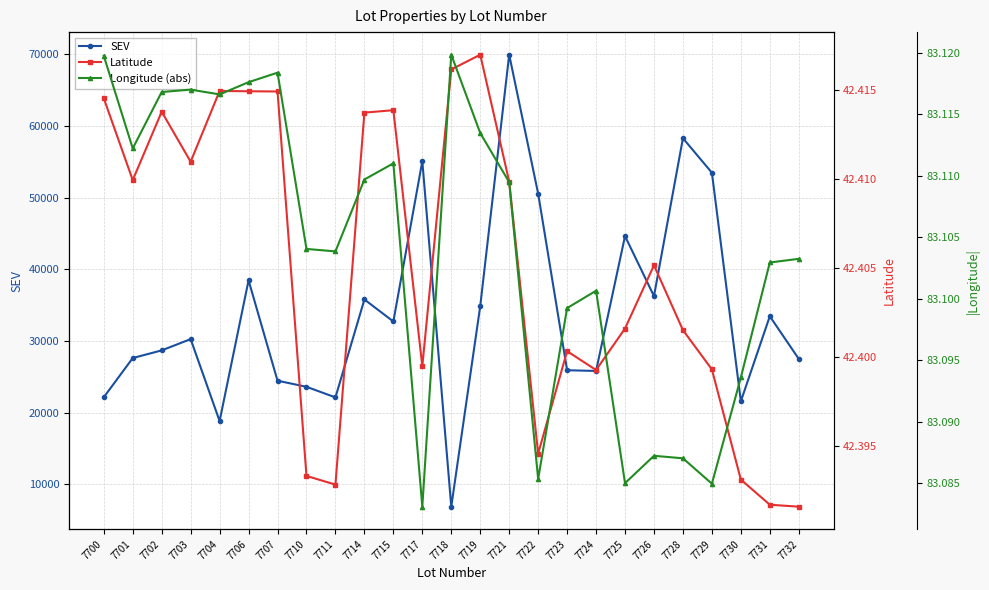

Reading right to left, list all the values displayed in this chart.

SEV: 27510.0	33460.0	21600.0	53480.0	58290.0	36270.0	44640.0	25829.0	25930.0	50570.0	69940.0	34870.0	6900.0	55090.0	32730.0	35800.0	22140.0	23620.0	24470.0	38470.0	18840.0	30271.0	28700.0	27630.0	22160.0
Latitude: 42.4	42.4	42.4	42.4	42.4	42.4	42.4	42.4	42.4	42.4	42.4	42.4	42.4	42.4	42.4	42.4	42.4	42.4	42.4	42.4	42.4	42.4	42.4	42.4	42.4
Longitude (abs): 83.1	83.1	83.1	83.1	83.1	83.1	83.1	83.1	83.1	83.1	83.1	83.1	83.1	83.1	83.1	83.1	83.1	83.1	83.1	83.1	83.1	83.1	83.1	83.1	83.1